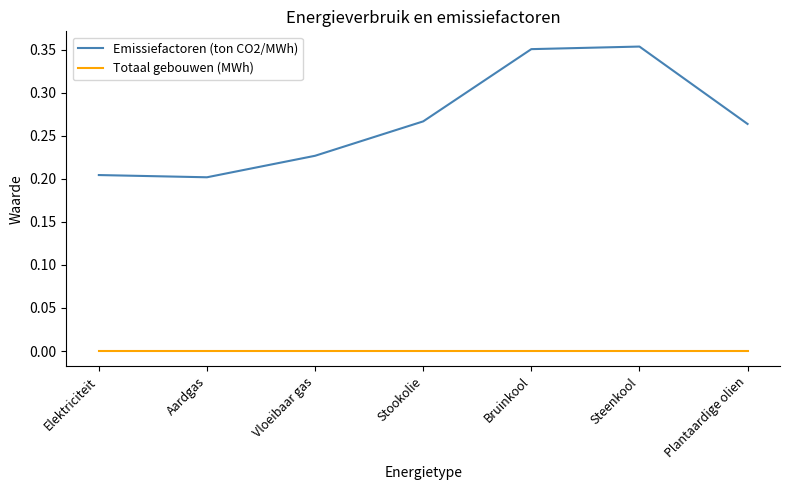

What position from the left is Bruinkool?

5